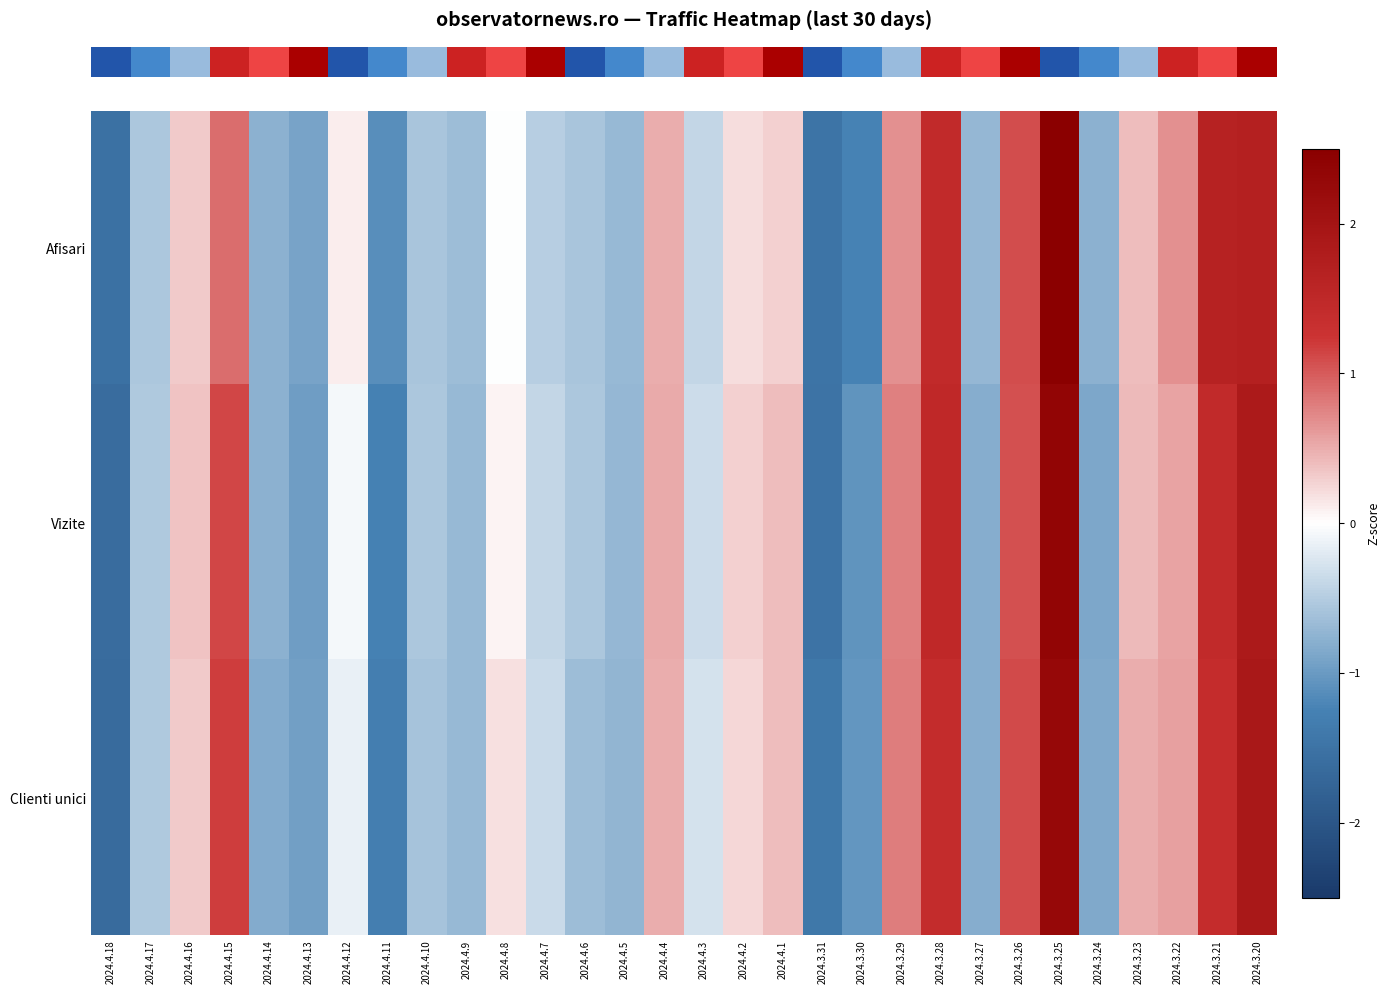

Rank the series by their maximum value, from highest to lowest.

row_0, row_1, row_2